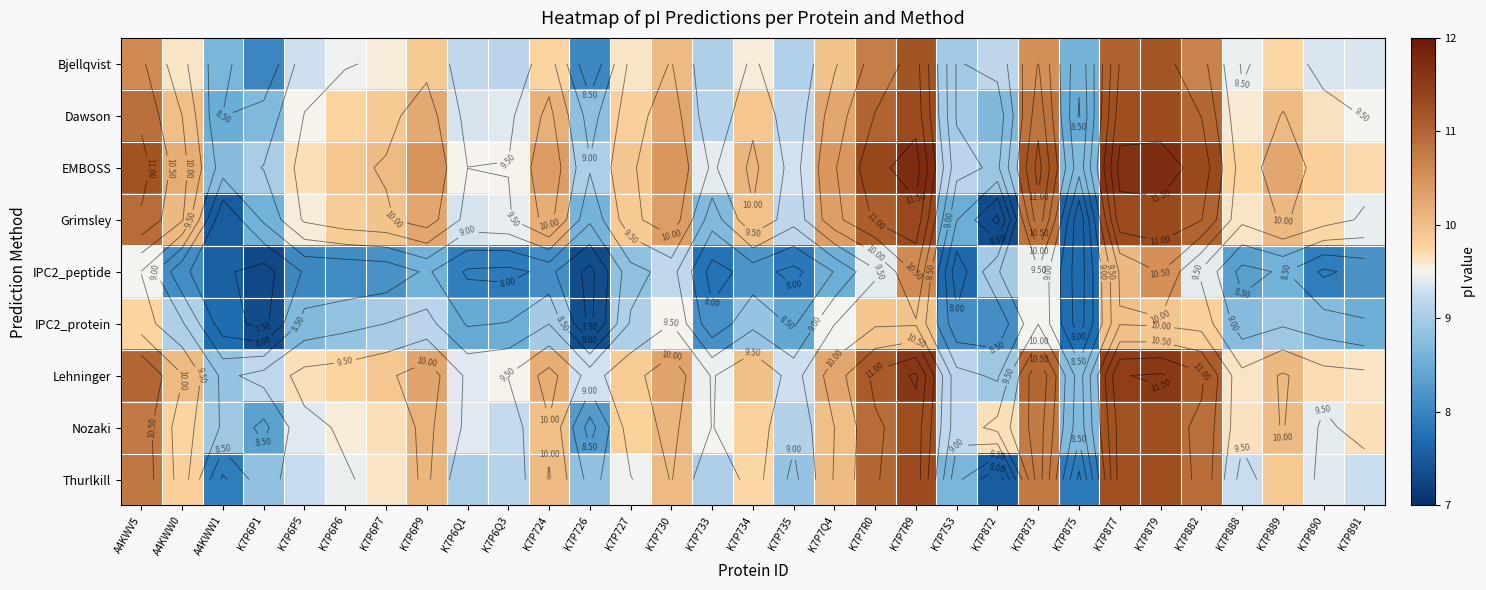

What is the average value of the Bjellqvist series?

9.6